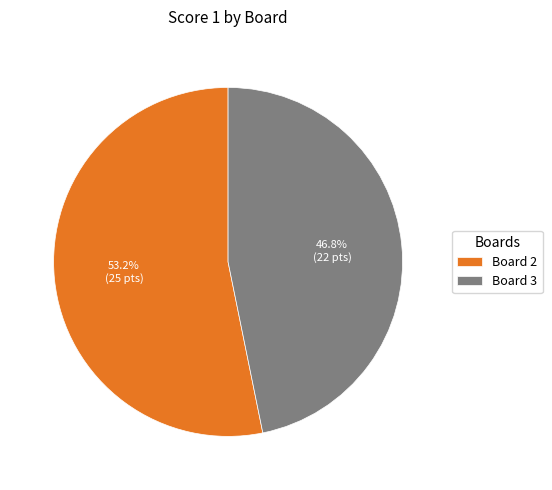

True or false: Board 2 accounts for 67% of the total.

False